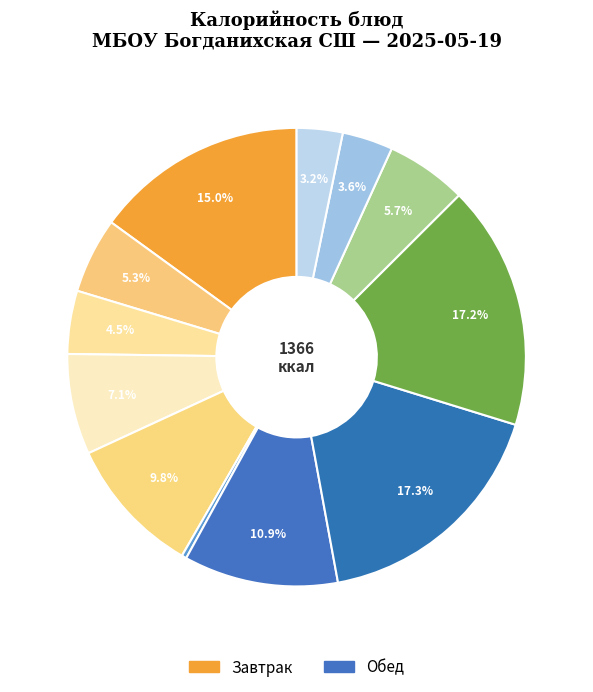

To the nearest percent, what is the difference between the largest and smallest slice percentages?

17%